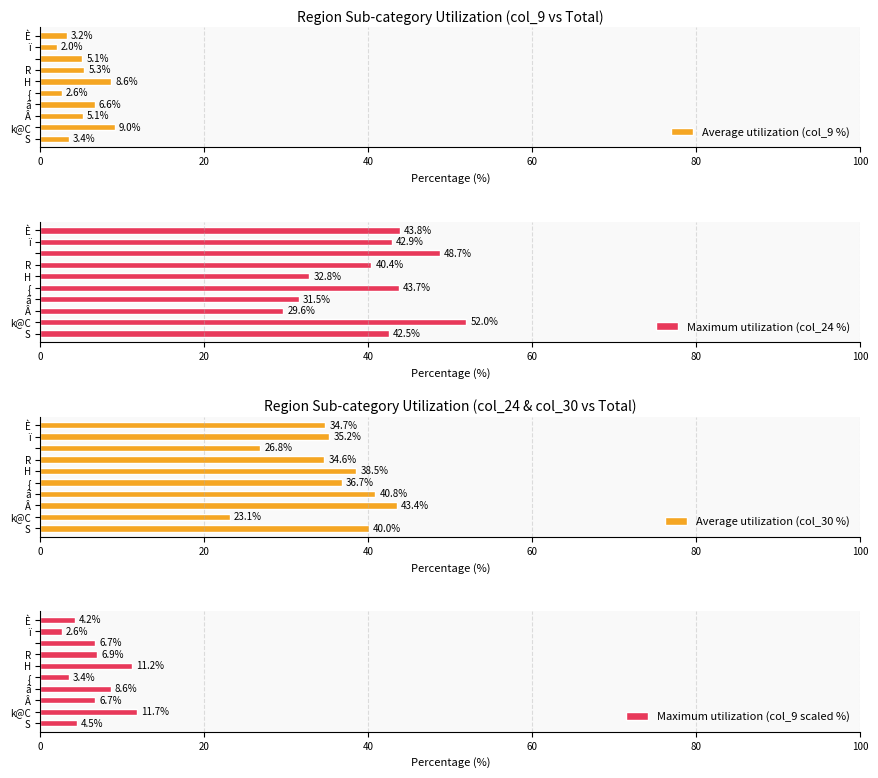

Reading left to right, list all the values displayed in this chart.

Average utilization (col_9 %): 3.4	9.0	5.1	6.6	2.6	8.6	5.3	5.1	2.0	3.2
Maximum utilization (col_24 %): 42.5	52.0	29.6	31.5	43.7	32.8	40.4	48.7	42.9	43.8
Average utilization (col_30 %): 40.0	23.1	43.4	40.8	36.7	38.5	34.6	26.8	35.2	34.7
Maximum utilization (col_9 scaled %): 4.5	11.7	6.7	8.6	3.4	11.2	6.9	6.7	2.6	4.2